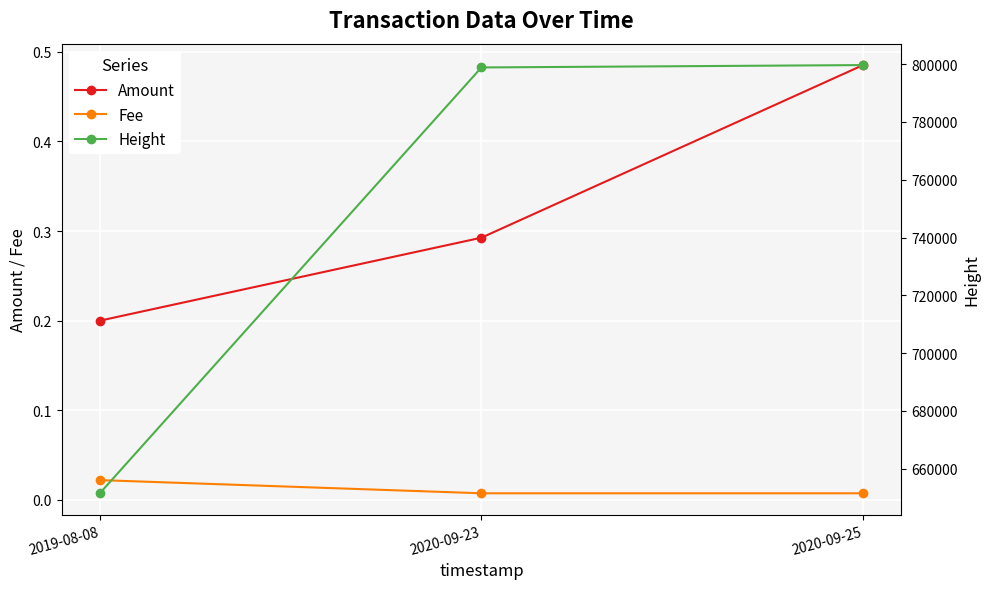

Where does the Height series first go above 798836?

2020-09-25